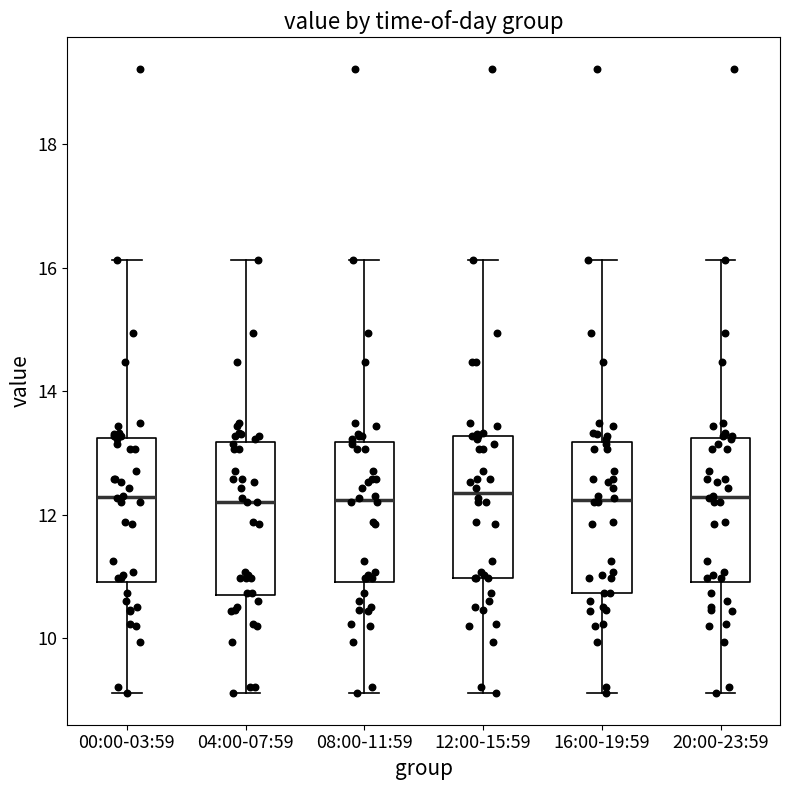

Where is the lower edge of the box for 04:00-07:59 on the y-axis? The values are not printed on the chart, so give them approximately, as read against the axis.

10.6